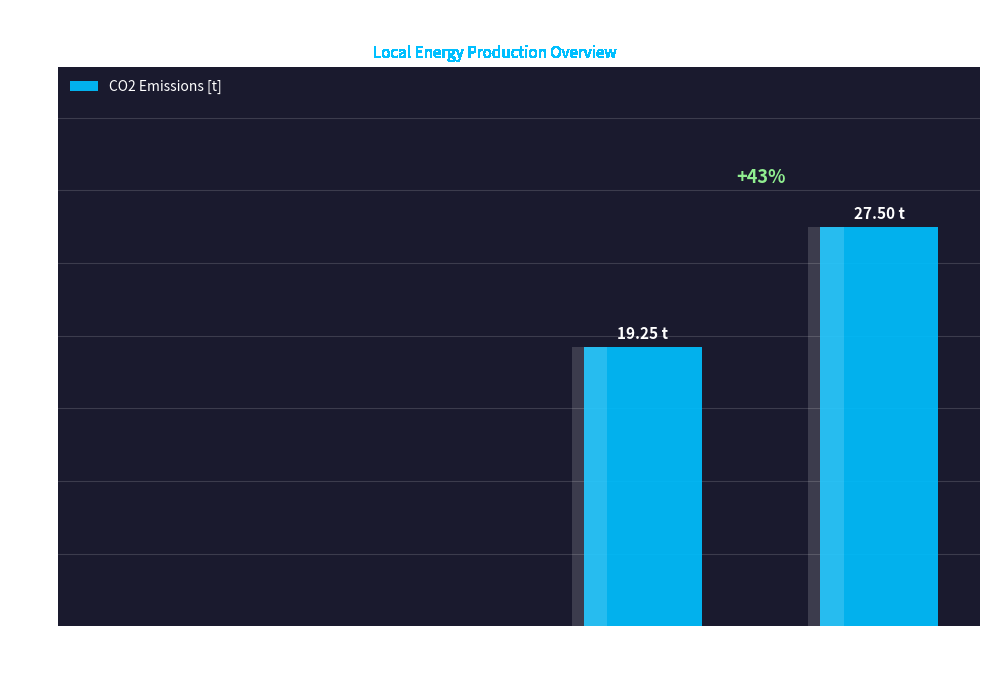

Reading left to right, transcribe all the data shown in this chart.

Windkracht / Waterkracht=0.0	Fotovoltaïsche energie=0.0	Warmtekrachtkoppeling
(Elektriciteit)=19.2	Warmtekrachtkoppeling
(Warmte)=27.5